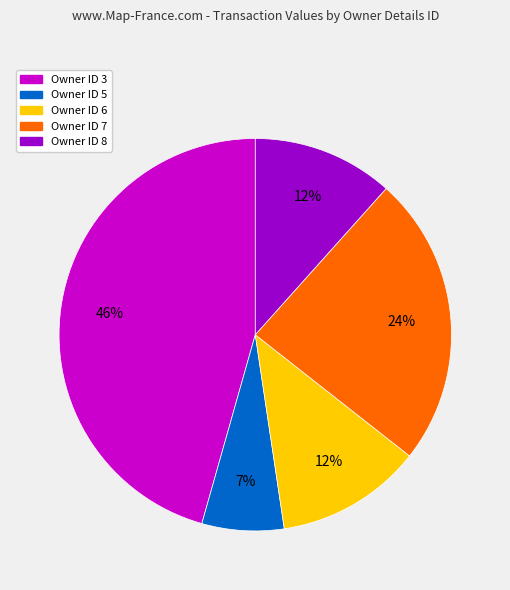

Does any single category account for the majority?

No